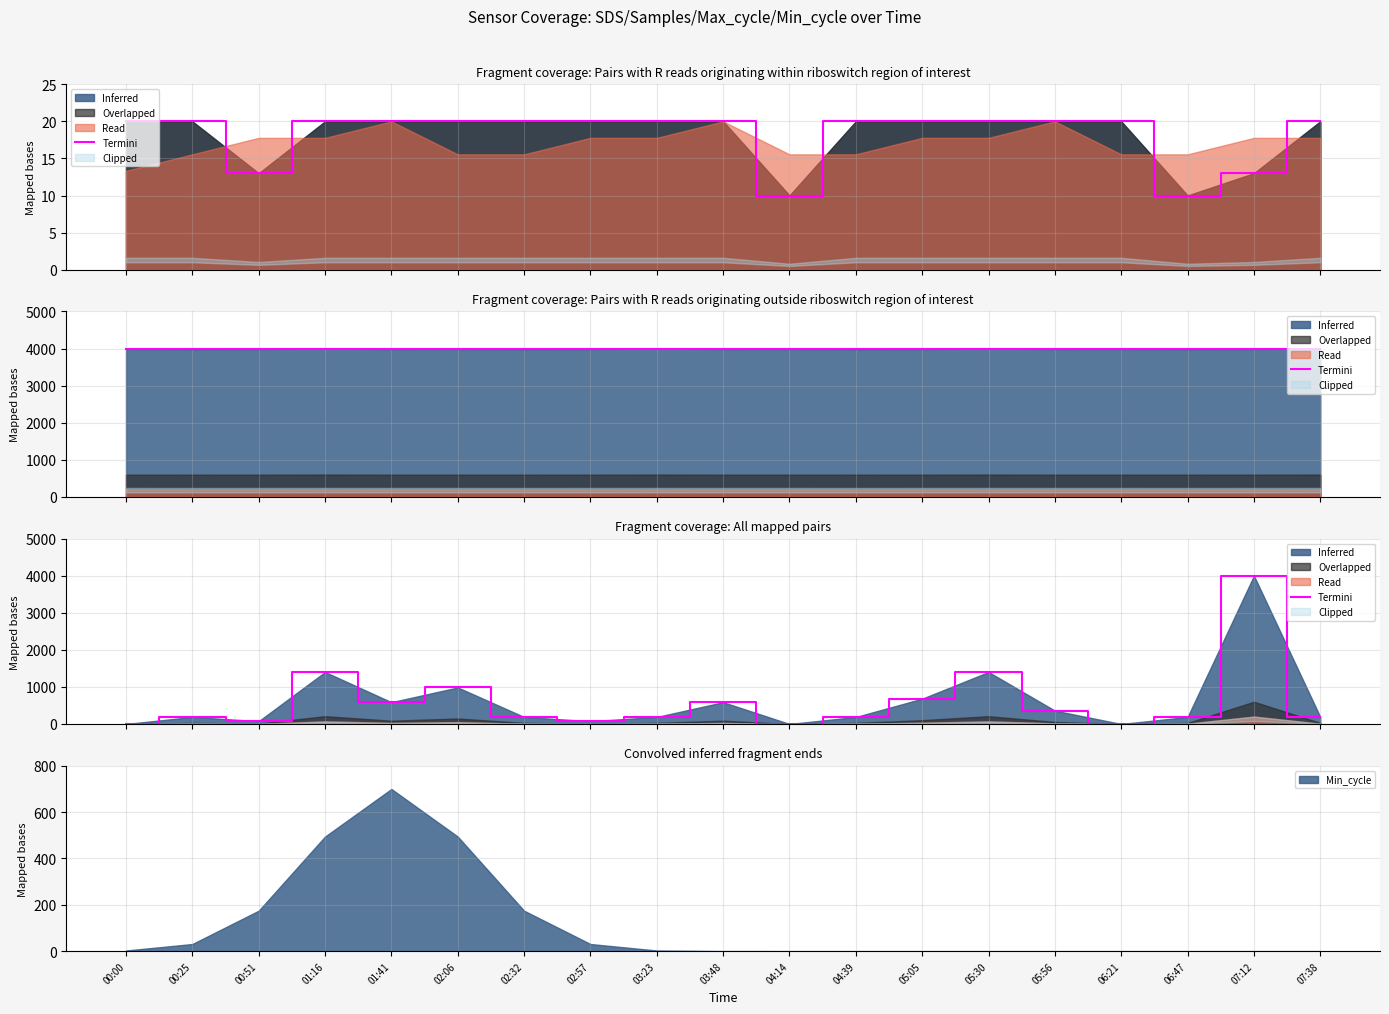

Reading left to right, list all the values displayed in this chart.

00:00=0.0	00:25=189.6	00:51=75.8	01:16=1402.8	01:41=587.7	02:06=985.8	02:32=189.6	02:57=75.8	03:23=189.6	03:48=587.7	04:14=0.0	04:39=189.6	05:05=682.5	05:30=1402.8	05:56=360.2	06:21=0.0	06:47=189.6	07:12=4000.0	07:38=189.6